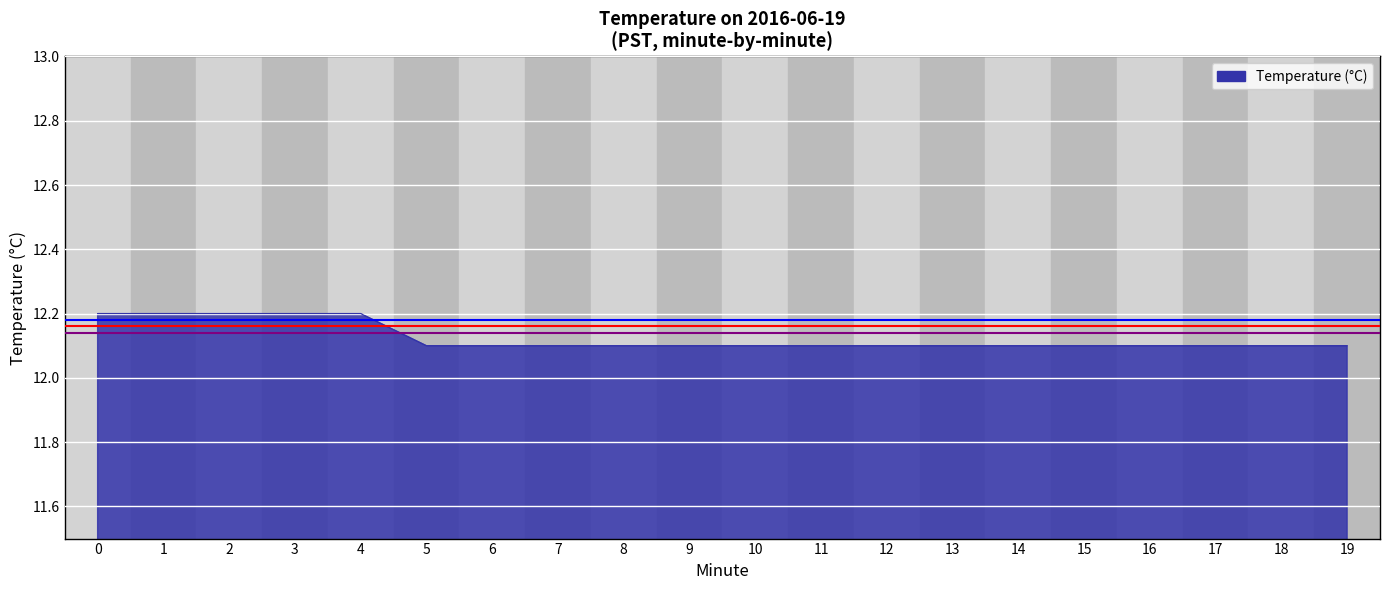

Which has a higher value, 3 or 8?

3